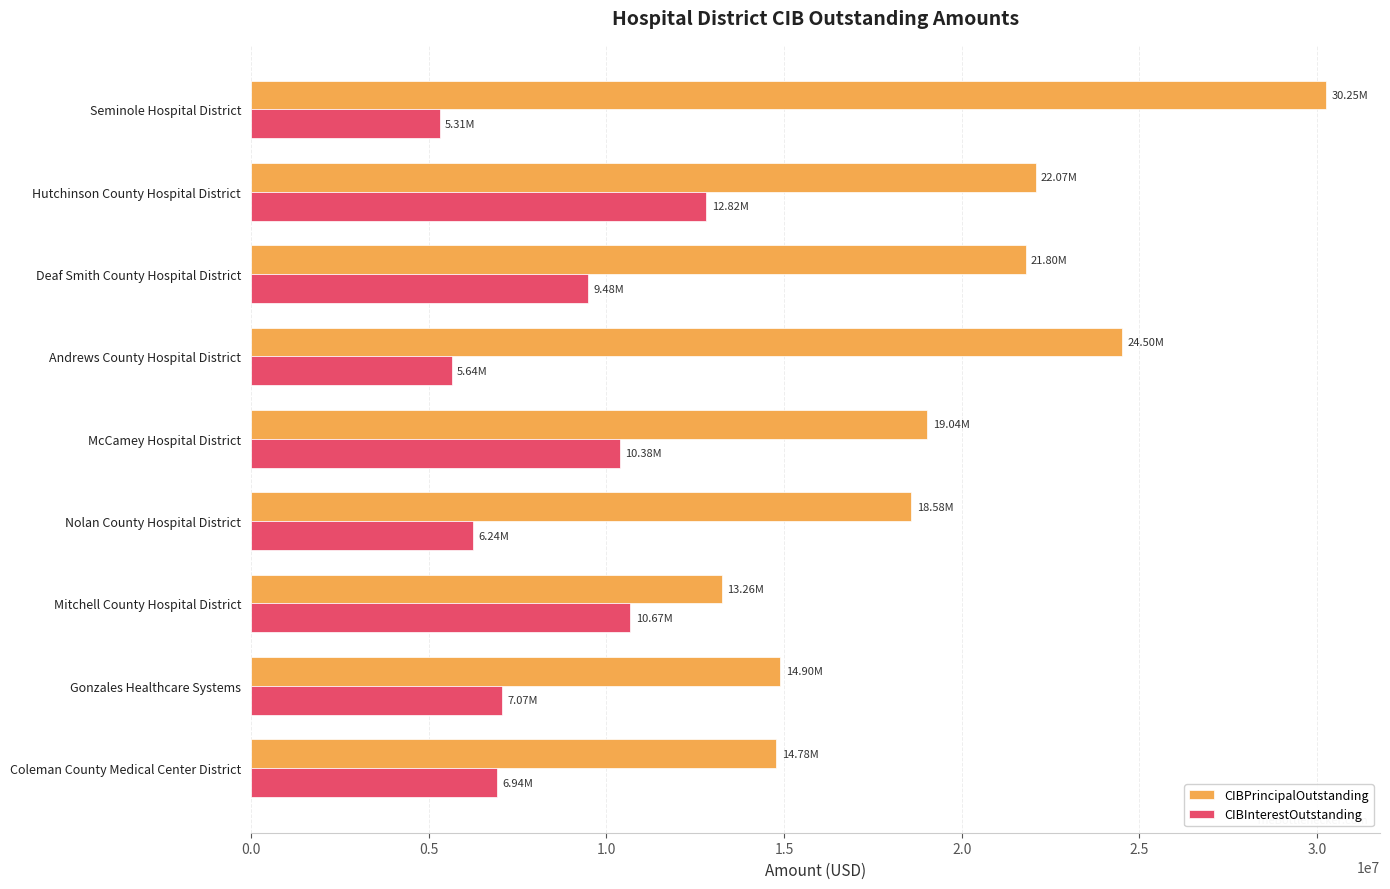

What is the sum of the CIBInterestOutstanding values at Mitchell County Hospital District and Andrews County Hospital District?

16316556.3